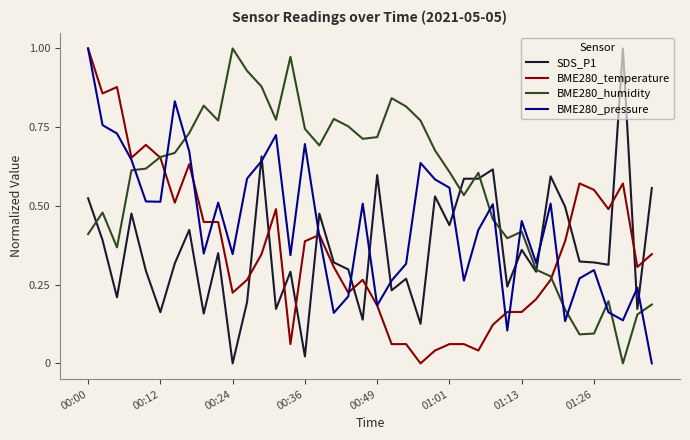

How many series are shown in this chart?

4